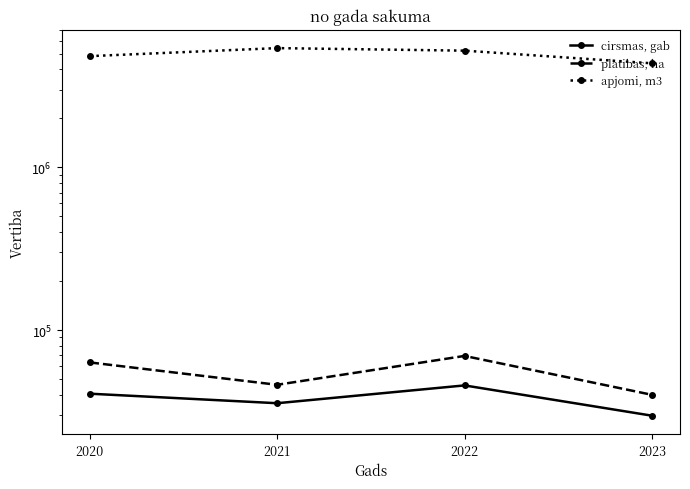

Between 2020 and 2023, which series saw the biggest shift?

apjomi, m3